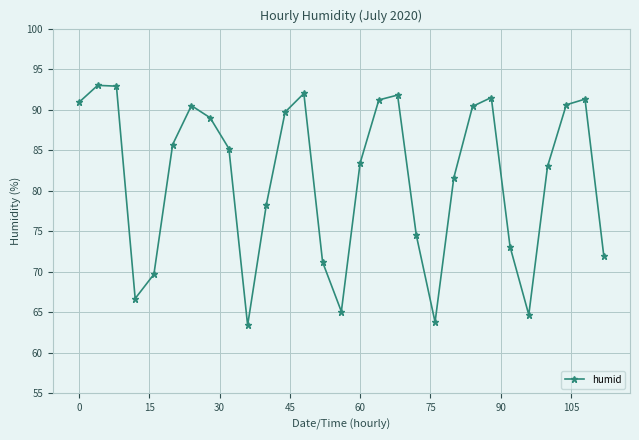

What is the value of the 25th point from the left?

64.7